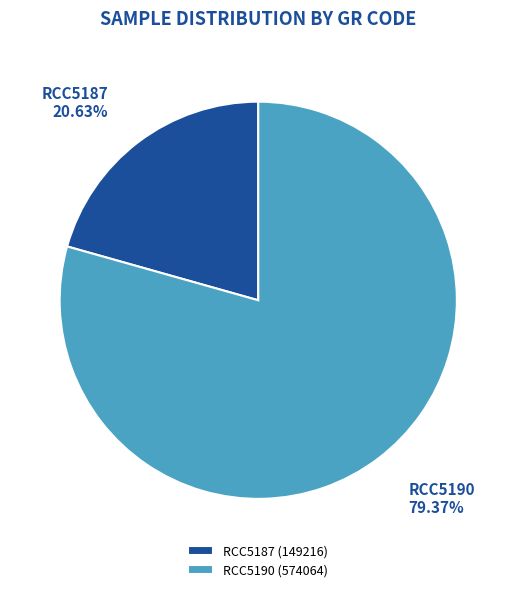

Which slice represents more than half of the pie?

RCC5190